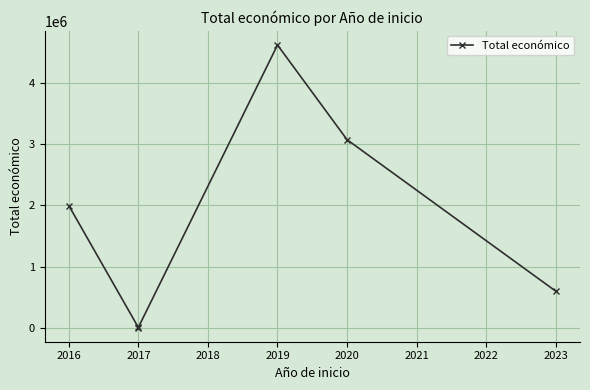

How many distinct data groups are displayed?

1